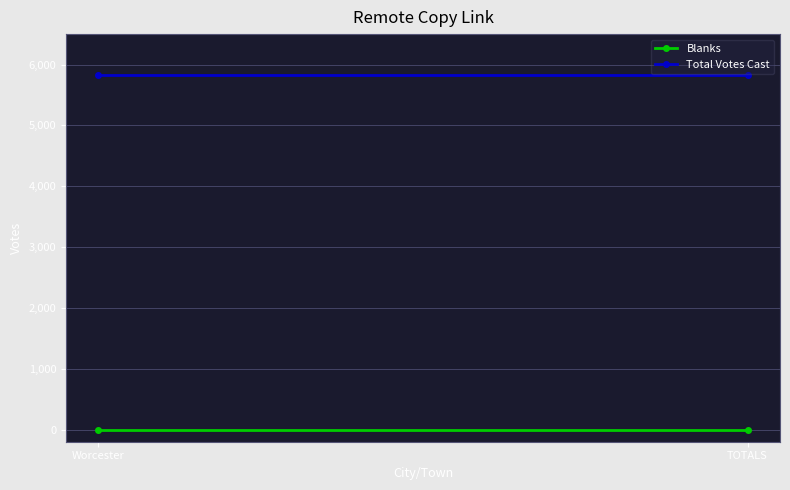

What is the difference between the highest and lowest values at Worcester?

5834